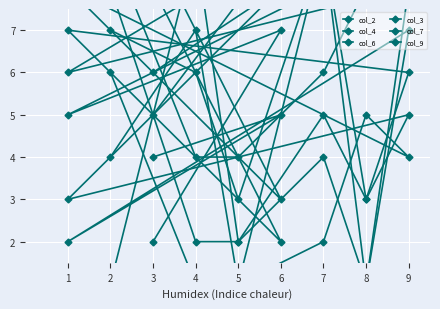

Which series has the largest total across all categories?

col_2